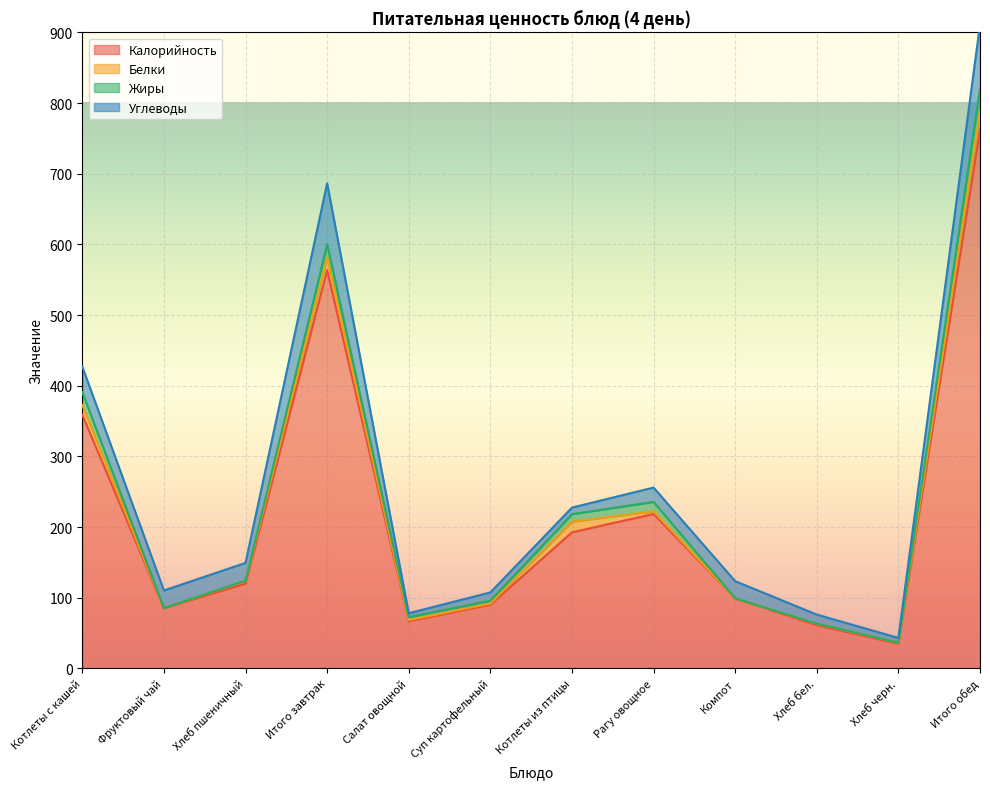

How many values in the Углеводы series exceed 24?

6